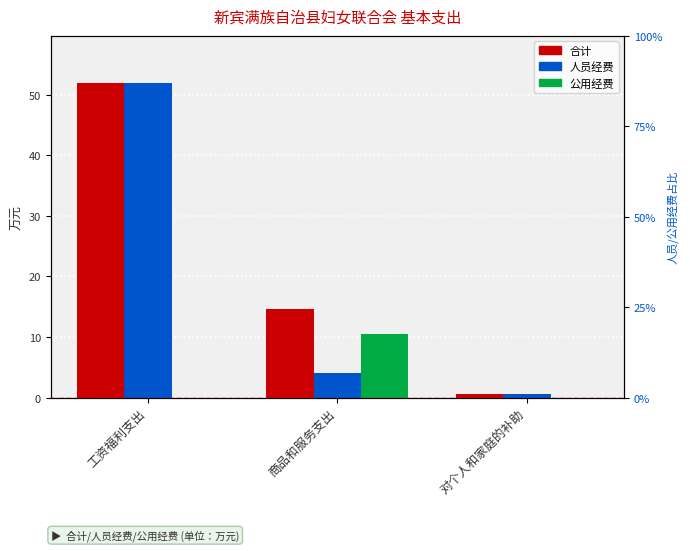

What is the spread (max minus min) of values at 商品和服务支出?

10.5